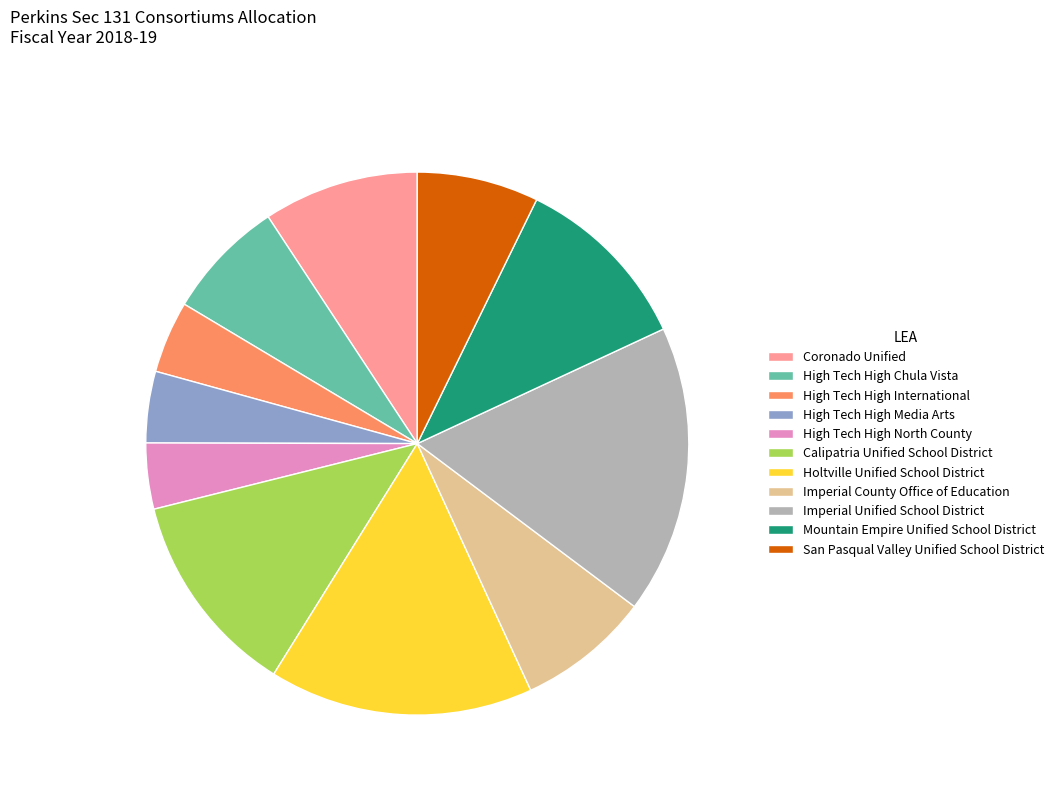

How many segments does this pie chart have?

11